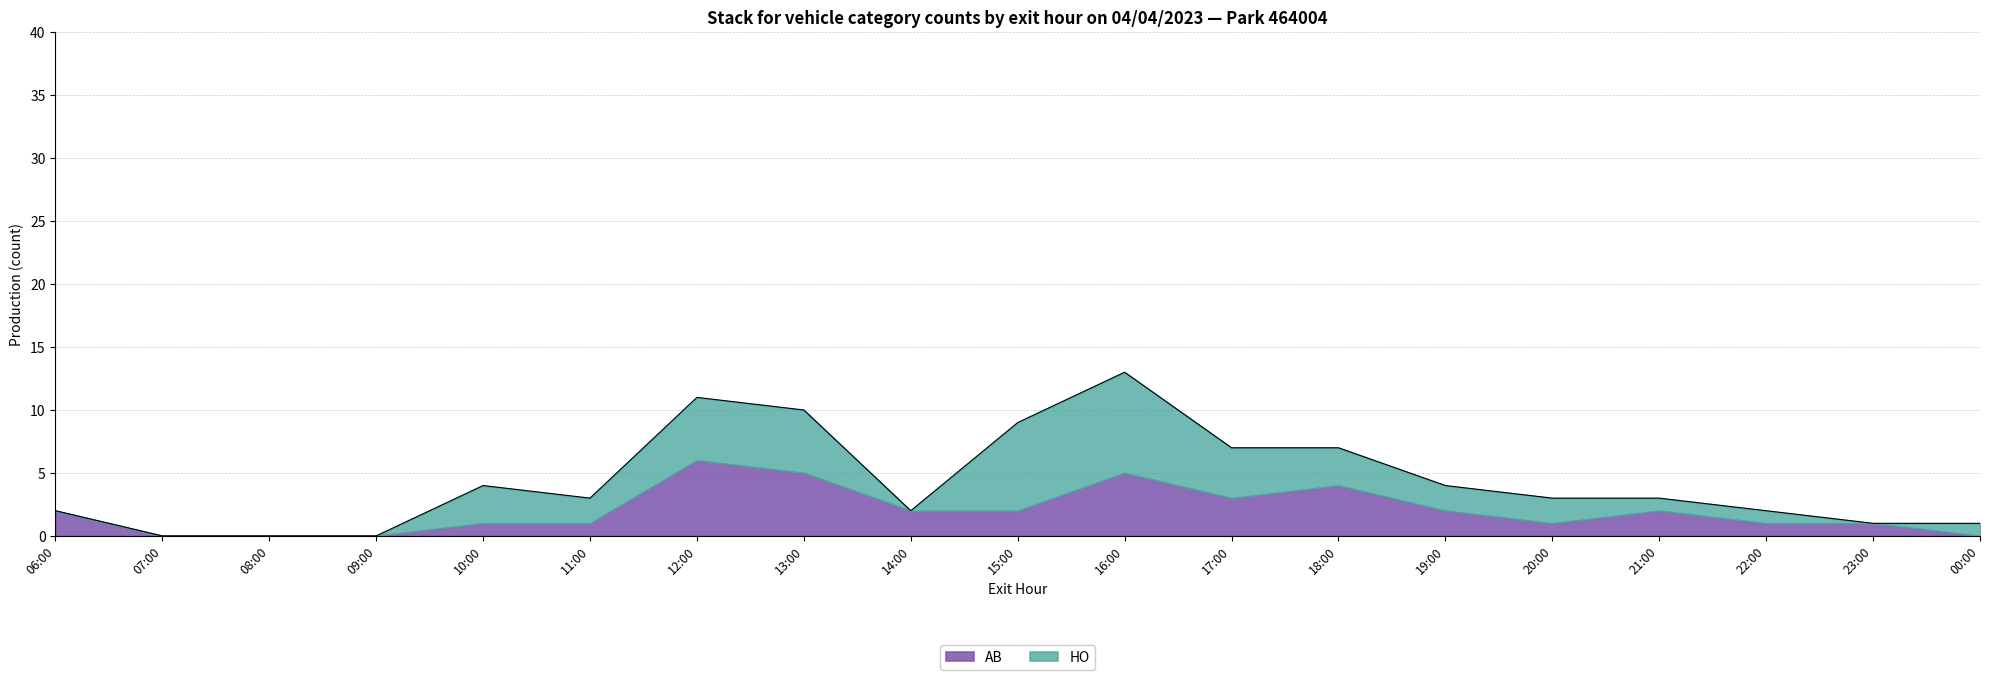

Is it true that AB equals -4 at 00:00?

False